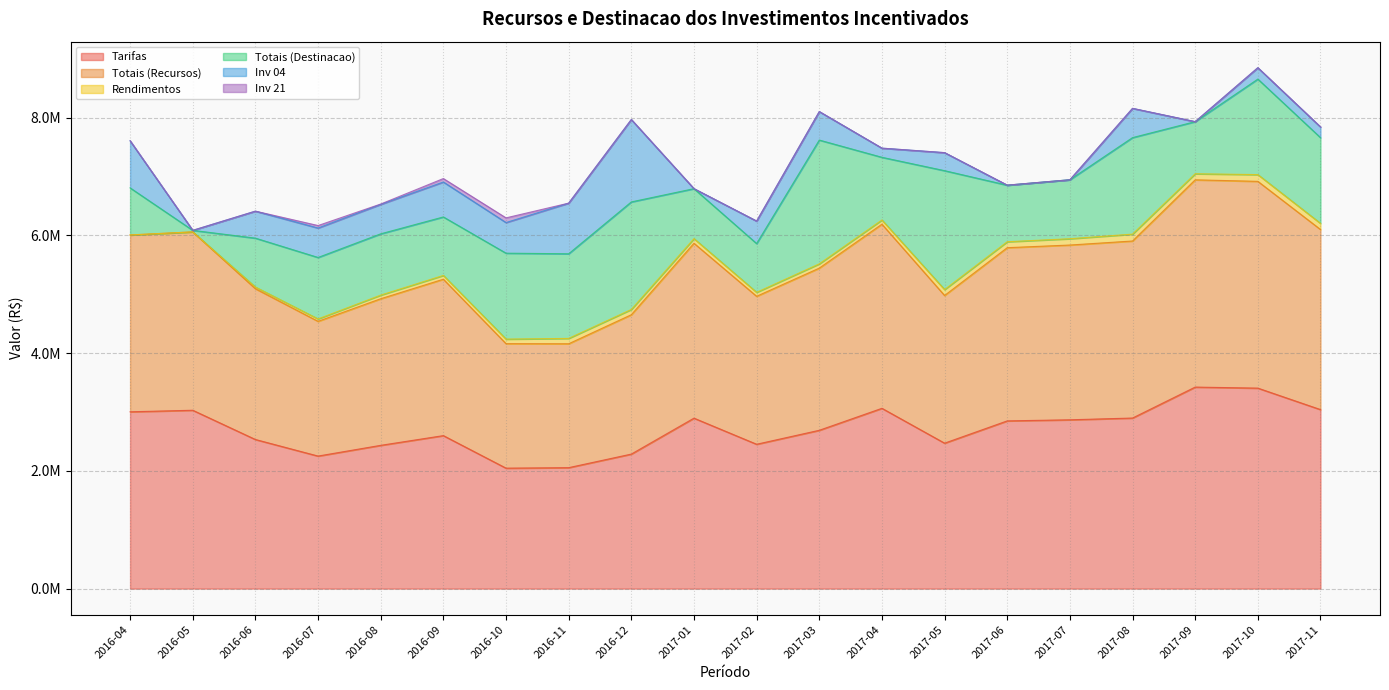

Rank the categories by Totais (Destinacao) value from lowest to highest.

2016-05, 2016-04, 2017-02, 2016-06, 2017-01, 2017-09, 2017-06, 2016-09, 2017-07, 2016-08, 2016-07, 2017-04, 2016-11, 2017-11, 2016-10, 2017-10, 2017-08, 2016-12, 2017-05, 2017-03